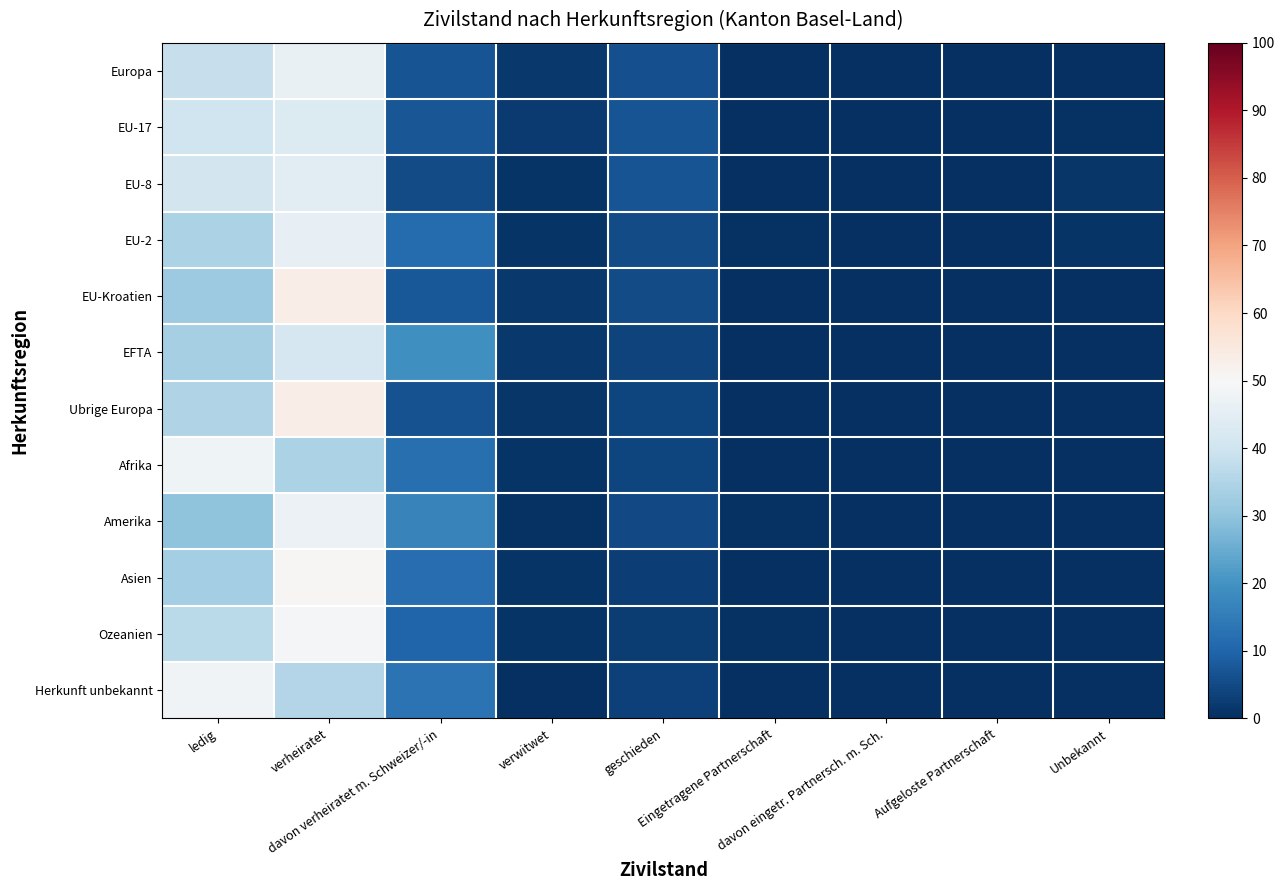

Rank the series by their maximum value, from highest to lowest.

EU-Kroatien, Ubrige Europa, Asien, Ozeanien, Herkunft unbekannt, Afrika, Amerika, Europa, EU-2, EU-8, EU-17, EFTA